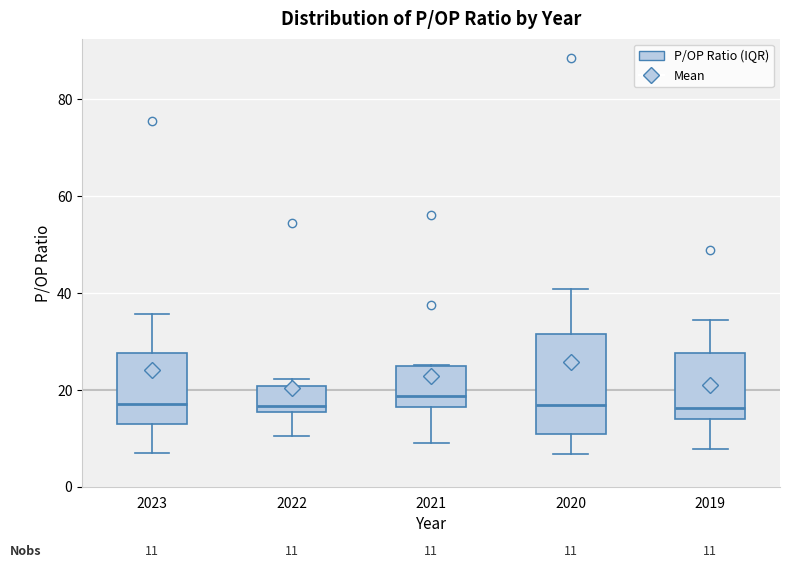

Which box is the tallest, from its lower edge to its upper edge?

2020